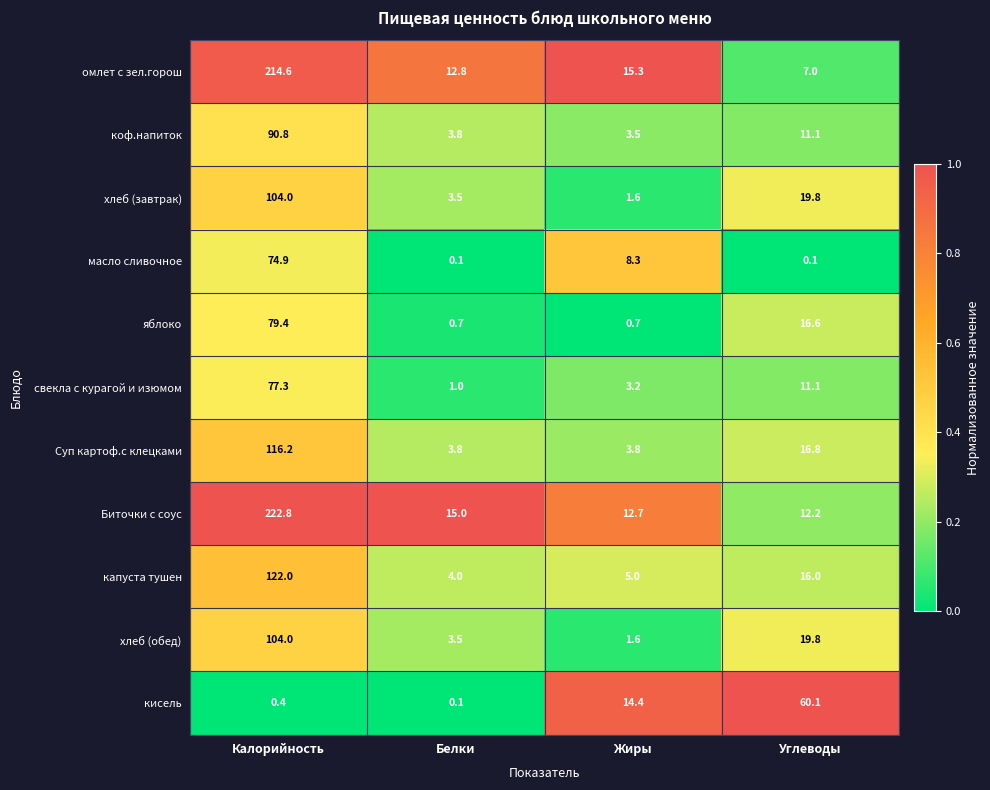

List the labels in order of хлеб (завтрак) value, largest first.

Калорийность, Углеводы, Белки, Жиры